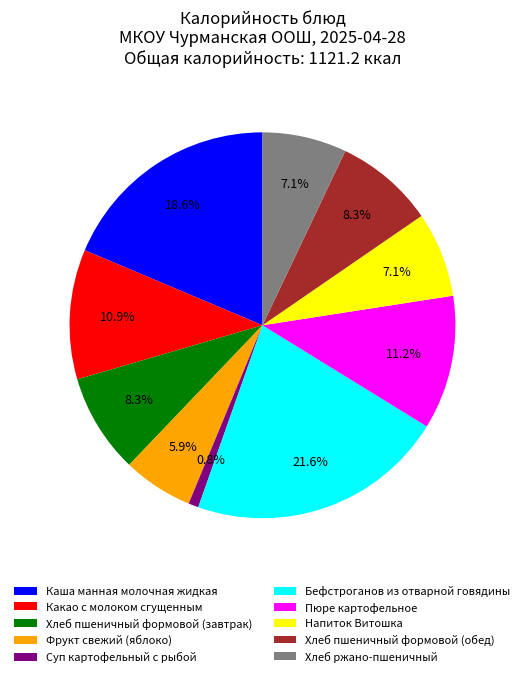

To the nearest percent, what percentage of the pie is Какао с молоком сгущенным?

11%